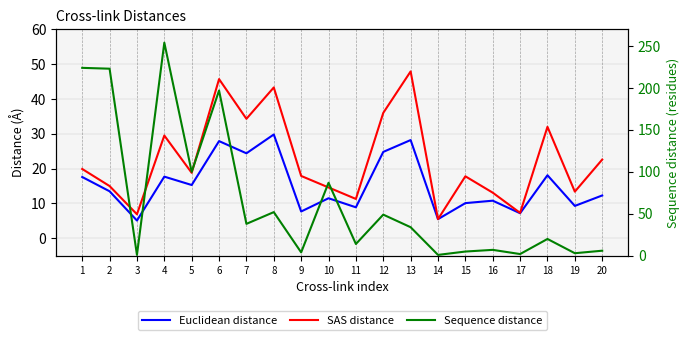

Does the chart display data point markers on the line(s)?

No